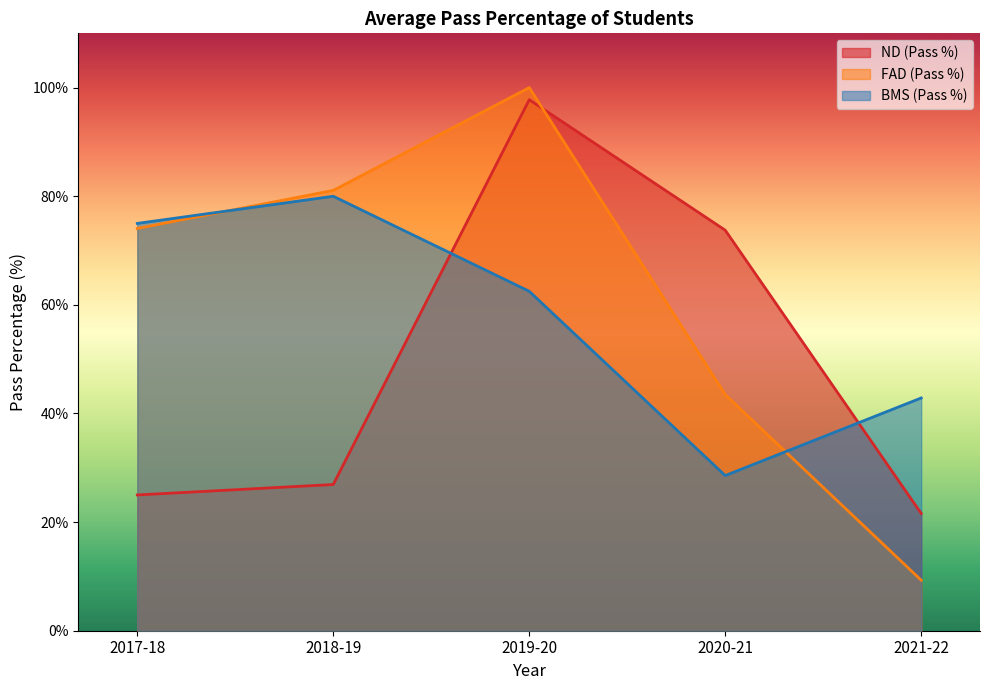

At which category does the chart reach its peak across all series?

2019-20